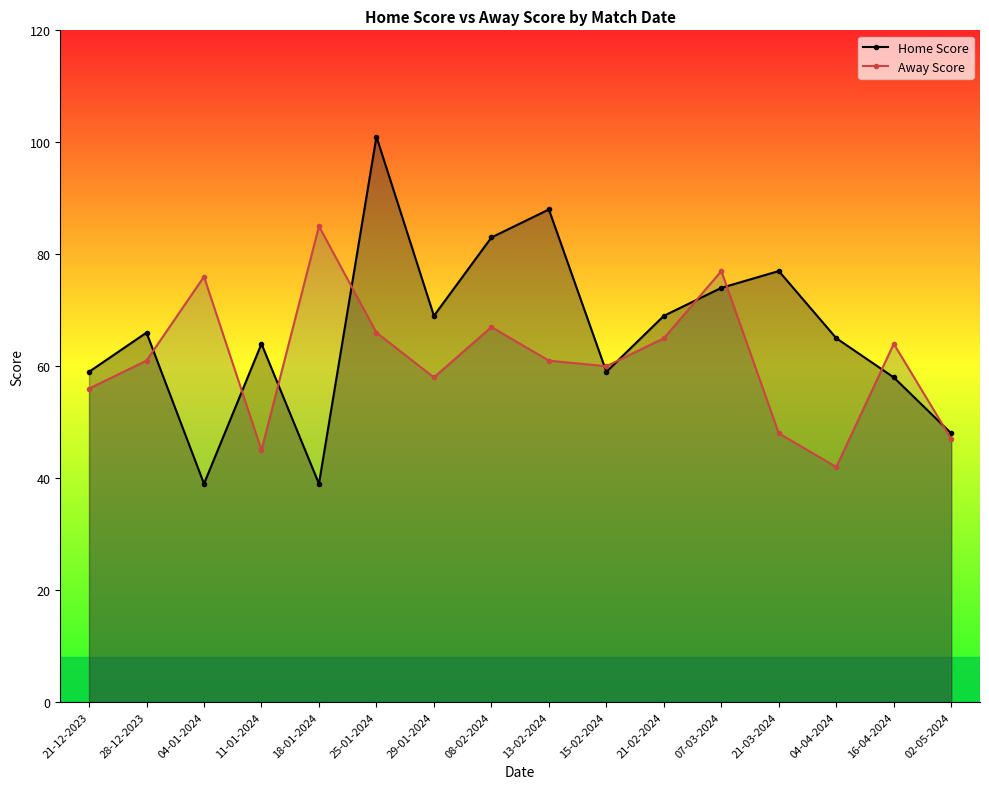

Between 15-02-2024 and 04-04-2024, which is larger?

04-04-2024